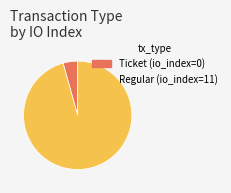

Is there a majority slice in this chart?

Yes